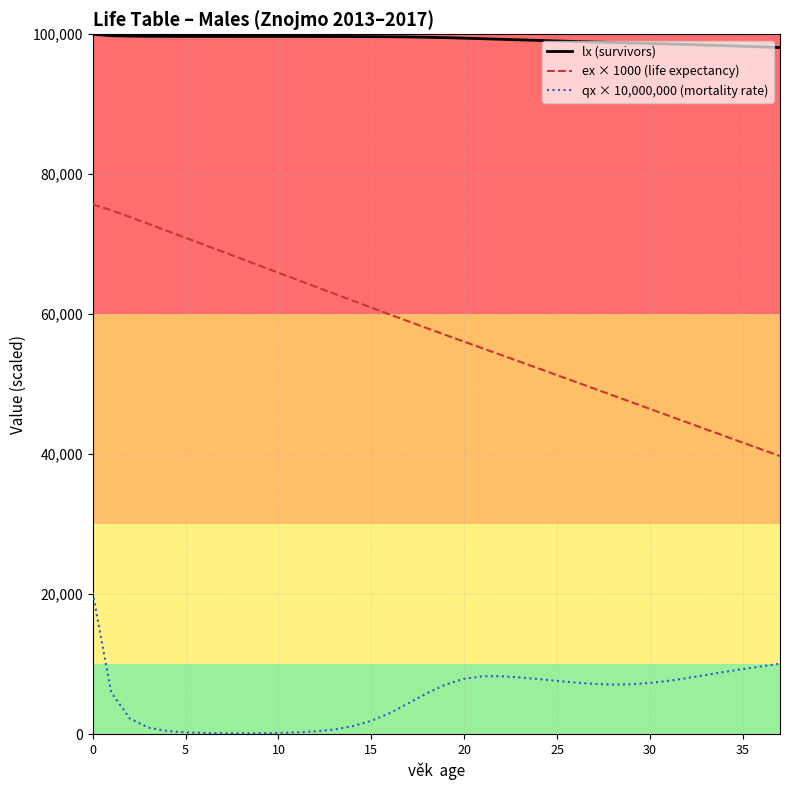

Rank the series by their average value, from lowest to highest.

qx × 10,000,000 (mortality rate), ex × 1000 (life expectancy), lx (survivors)